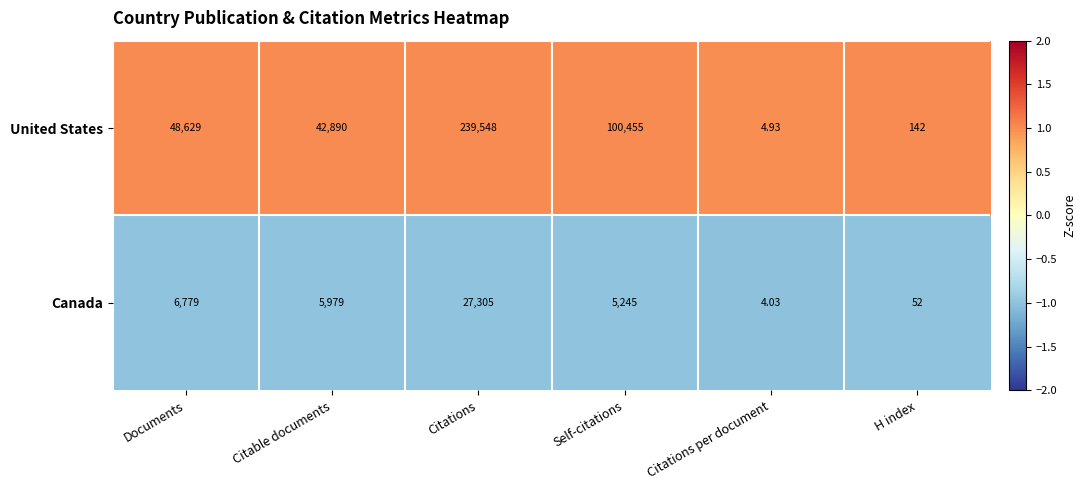

What is the difference between the highest and lowest values at Documents?

41850.0